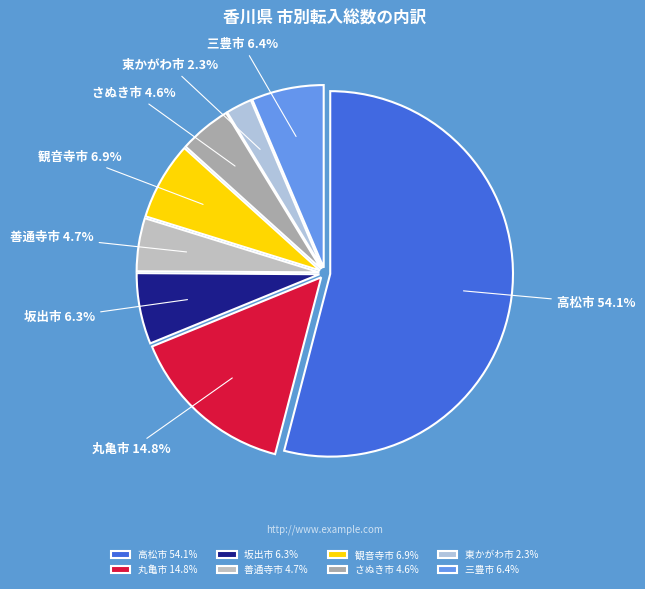

To the nearest percent, what portion does 坂出市 represent?

6%